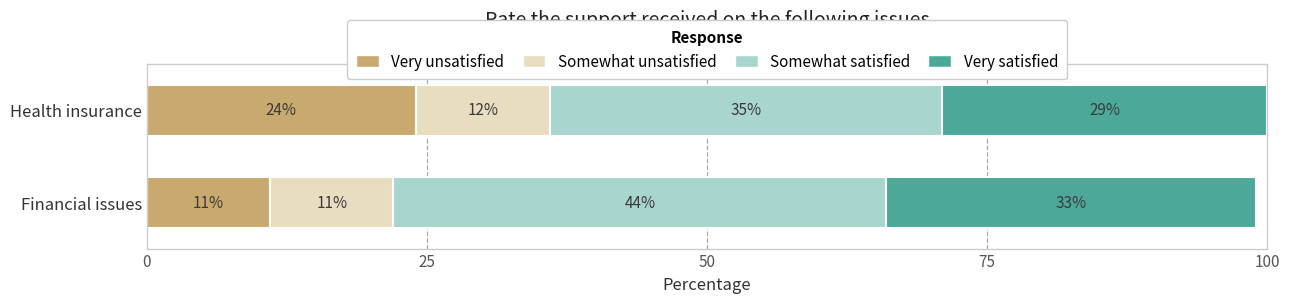

What is the difference between the maximum and minimum values in the Very unsatisfied series?

13